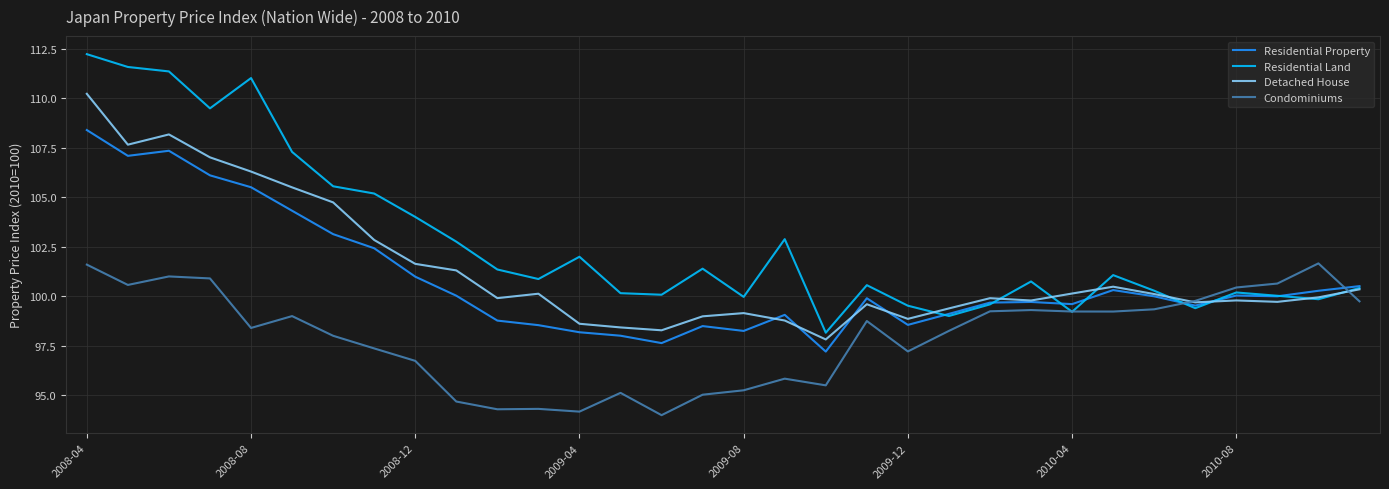

Which series has the widest spread of values?

Residential Land